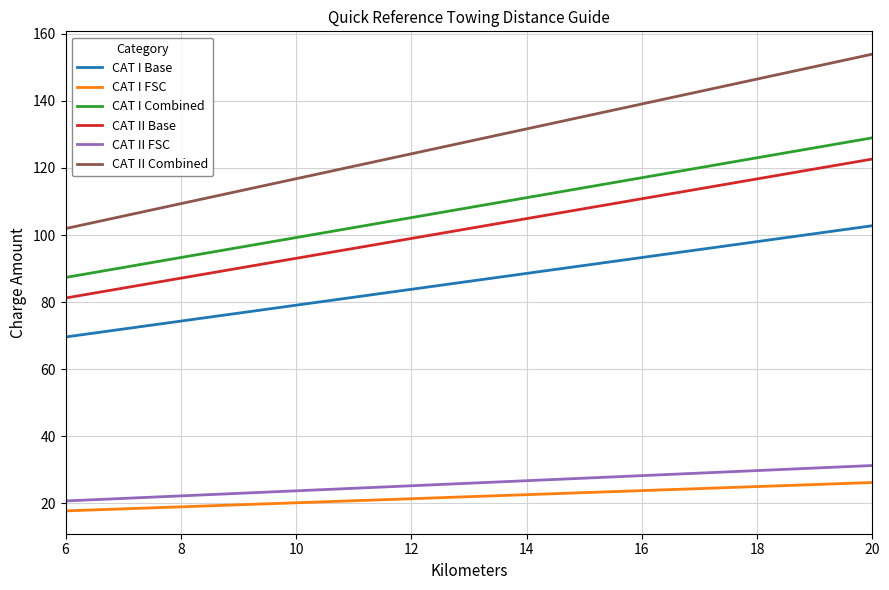

True or false: CAT II Combined and CAT I FSC cross at least once.

False